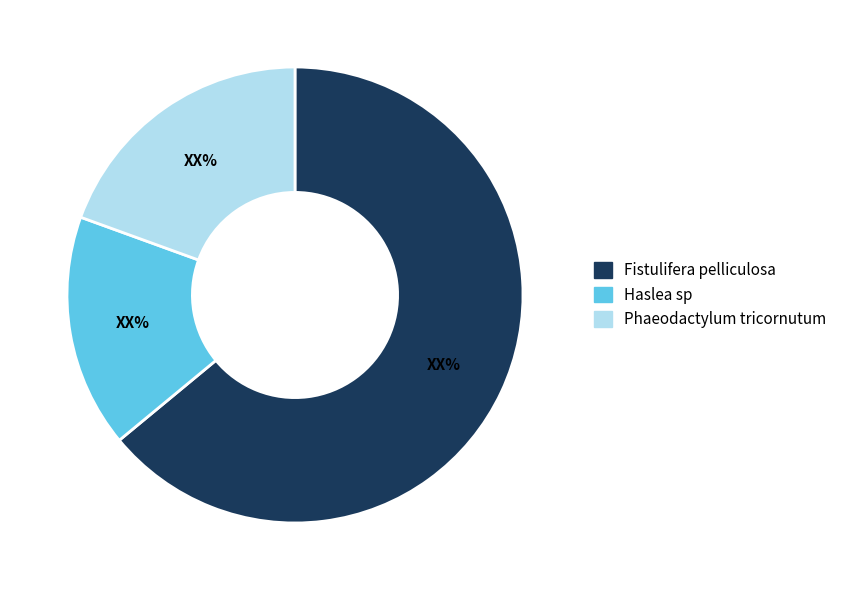

Rank the categories by value from lowest to highest.

Haslea sp, Phaeodactylum tricornutum, Fistulifera pelliculosa